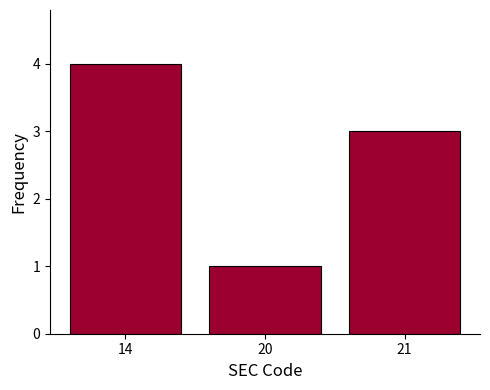

How many bars are there in total?

3